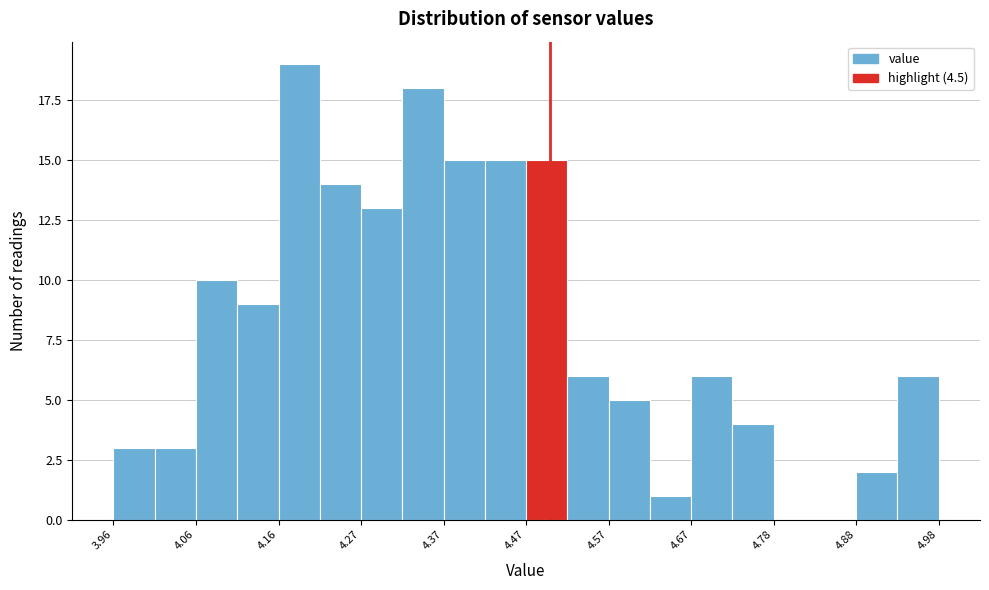

Read against the x-axis, roughly where is the centre of the tallest bar?

4.18